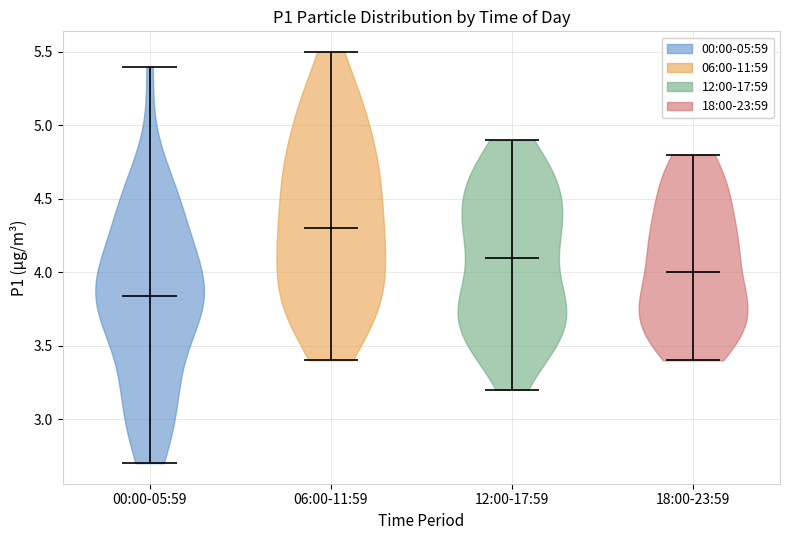

What is the highest point the violin for 06:00-11:59 reaches on the y-axis? The values are not printed on the chart, so give them approximately, as read against the axis.

5.50